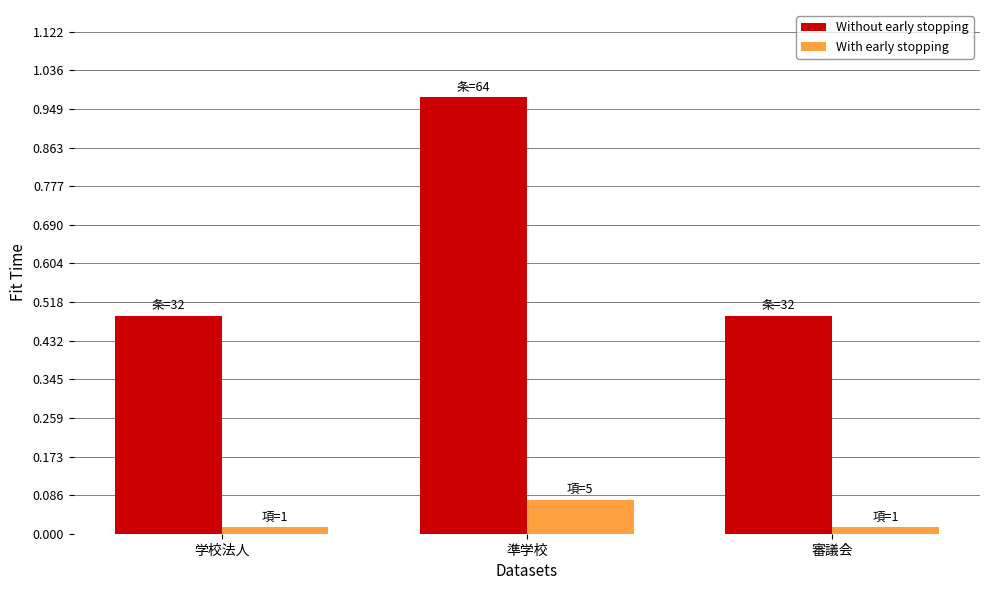

What are all the series names shown in the legend?

Without early stopping, With early stopping